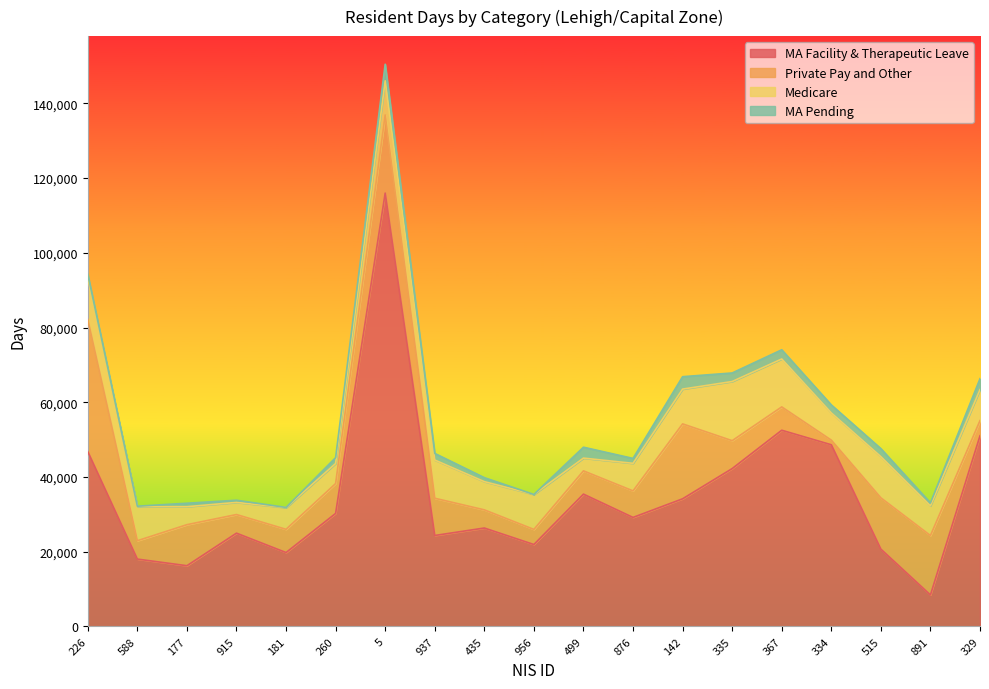

At which label does MA Pending first exceed 1571?

5